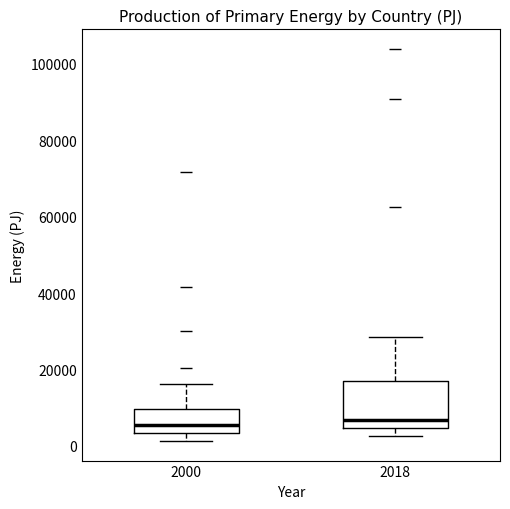

Comparing the boxes themselves (not the whiskers), which one is the tallest?

2018